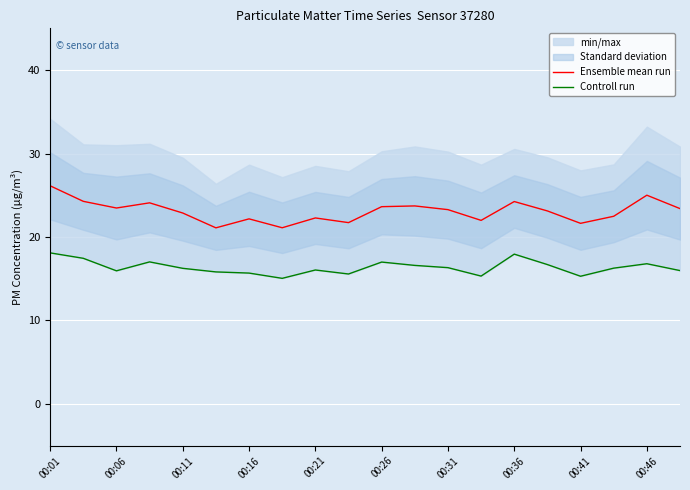

What is the value of the Ensemble mean run point at the 20th from the left?

23.4